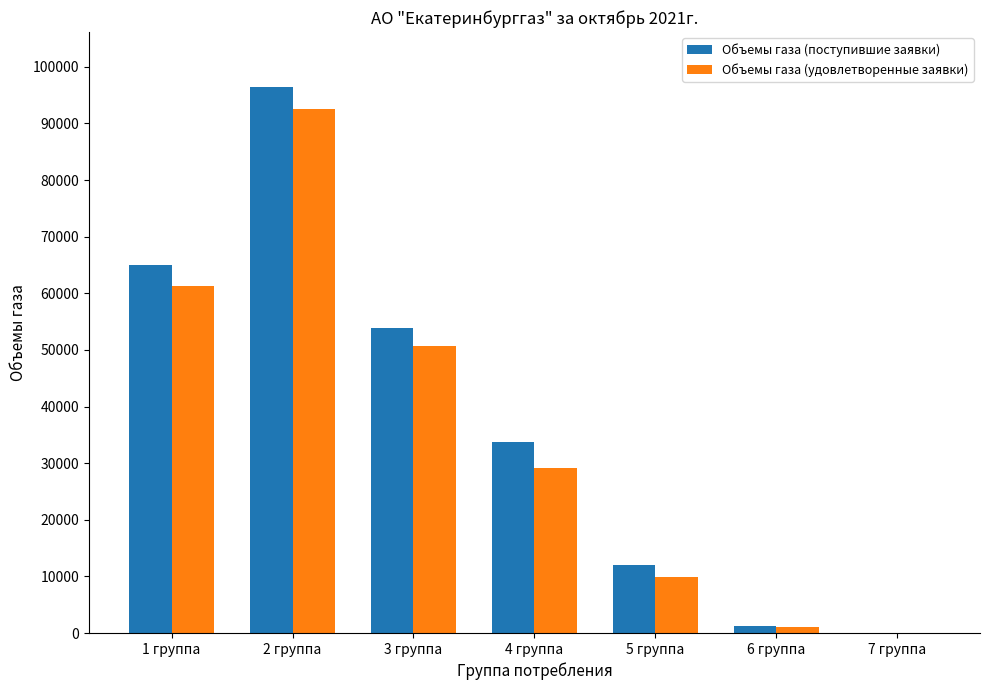

At which category is the sum across all series the highest?

2 группа